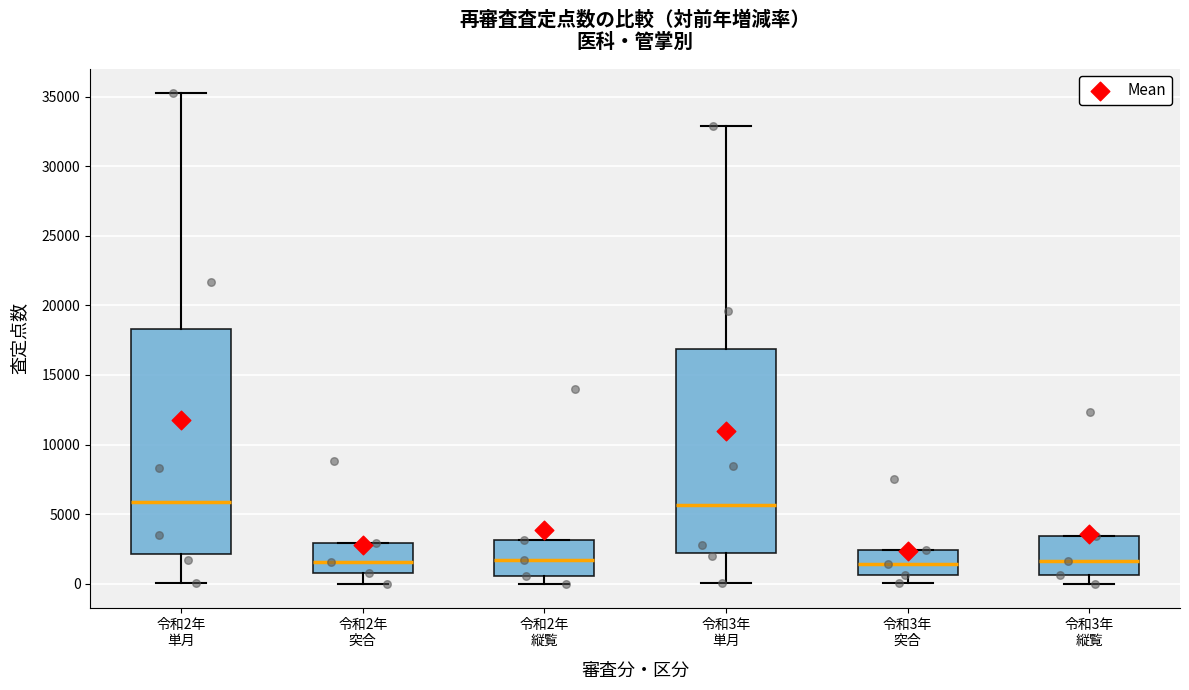

Reading left to right, read every box against the y-axis: the position of its median line, the range the box covers, and the ends of its whiskers. The values are not printed on the chart, so give them approximately, as read against the axis.

令和2年 単月: median 6000, box 2000 to 18500, whiskers 0 to 35000
令和2年 突合: median 1500, box 1000 to 3000, whiskers 0 to 3000
令和2年 縦覧: median 1500, box 500 to 3000, whiskers 0 to 3000
令和3年 単月: median 5500, box 2000 to 17000, whiskers 0 to 33000
令和3年 突合: median 1500, box 500 to 2500, whiskers 0 to 2500
令和3年 縦覧: median 1500, box 500 to 3500, whiskers 0 to 3500